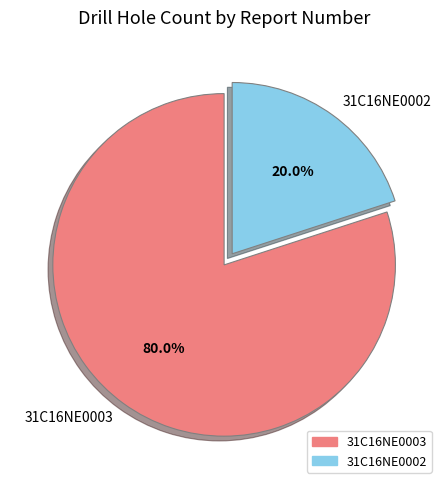

How many segments does this pie chart have?

2